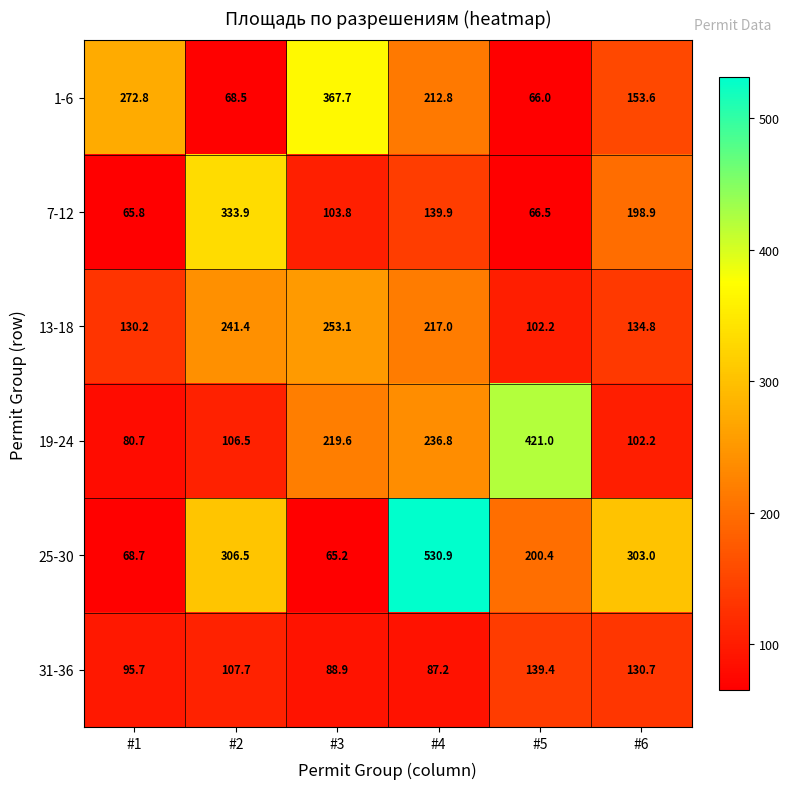

What is the greatest value displayed?

530.9